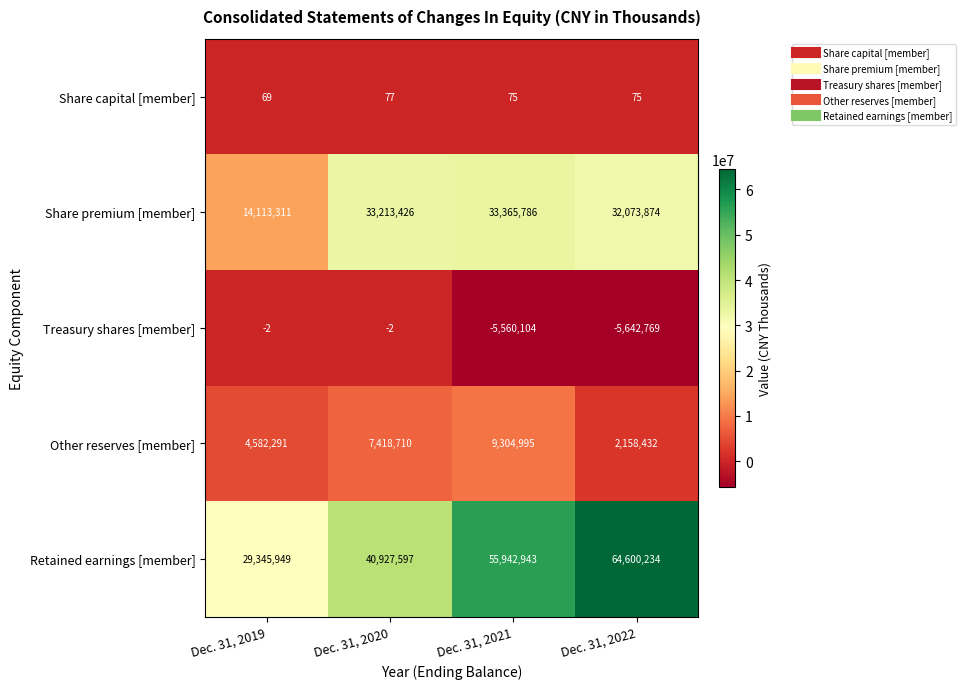

What is the difference between the maximum and minimum values in the Retained earnings [member] series?

35254285